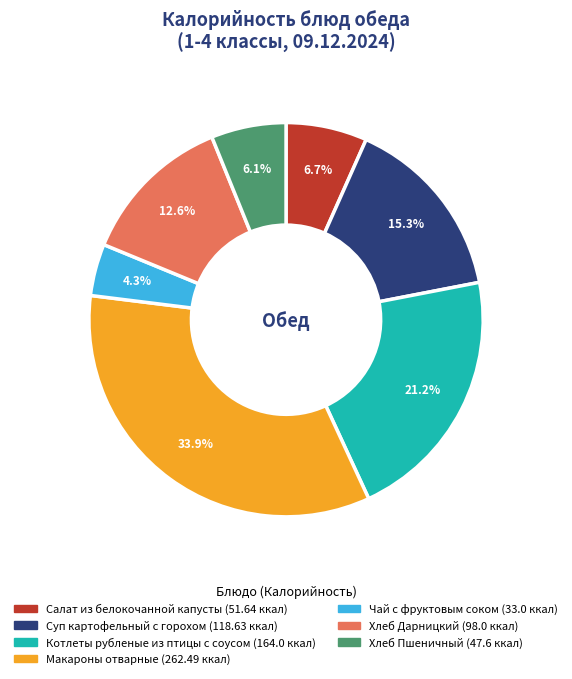

How many segments does this pie chart have?

7